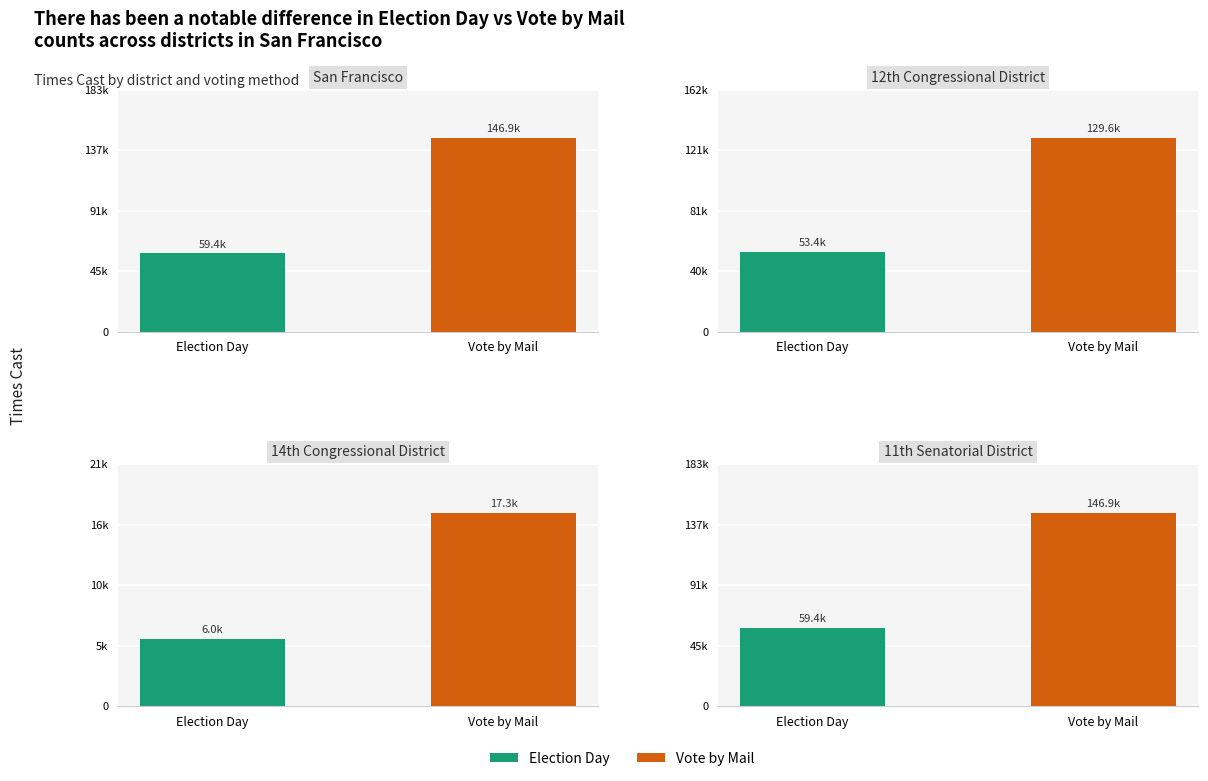

What position from the left is 11th Senatorial District?

4